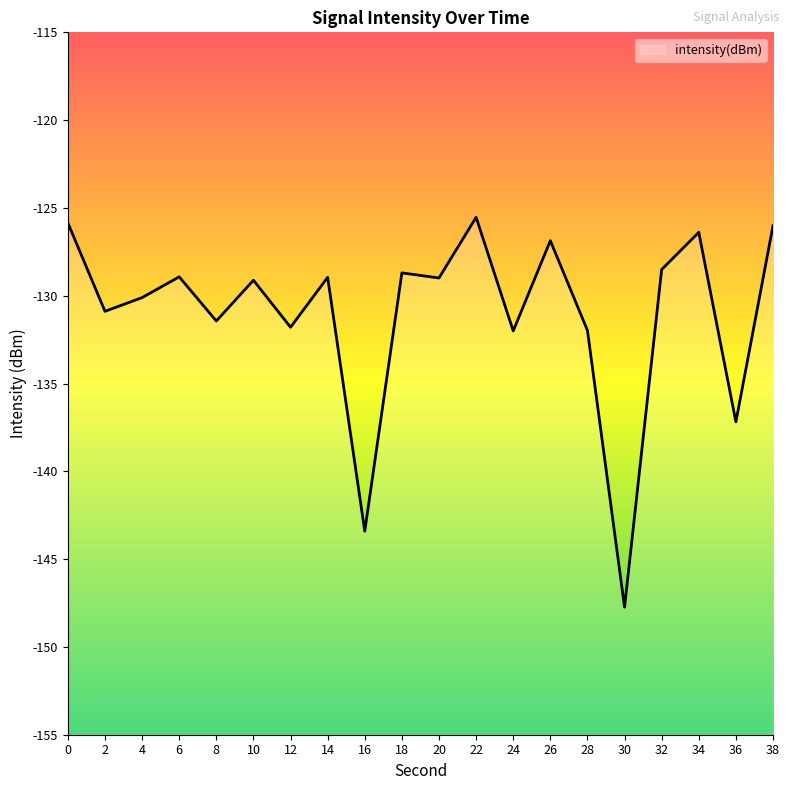

What is the difference between the maximum and minimum values?

22.2